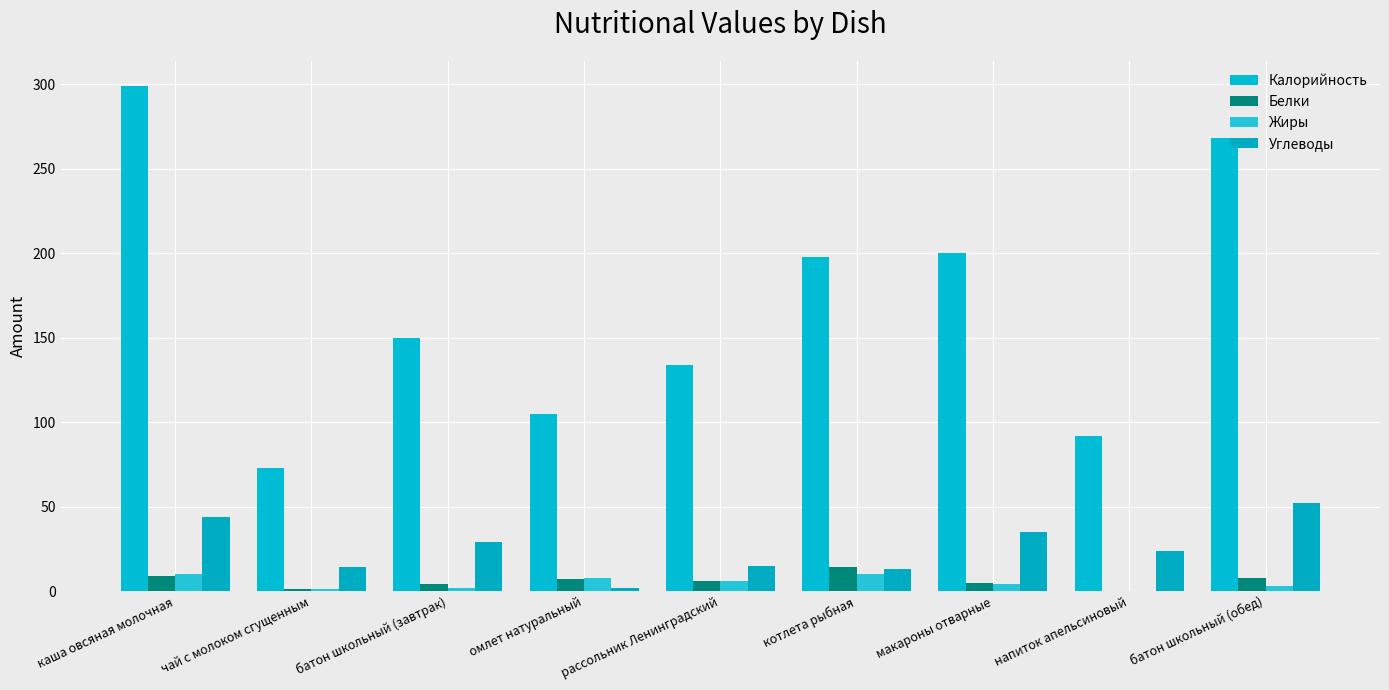

Reading left to right, extract all data points from this chart.

Калорийность: каша овсяная молочная=299	чай с молоком сгущенным=73	батон школьный (завтрак)=150	омлет натуральный=105	рассольник Ленинградский=134	котлета рыбная=198	макароны отварные=200	напиток апельсиновый=92	батон школьный (обед)=268
Белки: каша овсяная молочная=9	чай с молоком сгущенным=1	батон школьный (завтрак)=4	омлет натуральный=7	рассольник Ленинградский=6	котлета рыбная=14	макароны отварные=5	напиток апельсиновый=0	батон школьный (обед)=8
Жиры: каша овсяная молочная=10	чай с молоком сгущенным=1	батон школьный (завтрак)=2	омлет натуральный=8	рассольник Ленинградский=6	котлета рыбная=10	макароны отварные=4	напиток апельсиновый=0	батон школьный (обед)=3
Углеводы: каша овсяная молочная=44	чай с молоком сгущенным=14	батон школьный (завтрак)=29	омлет натуральный=2	рассольник Ленинградский=15	котлета рыбная=13	макароны отварные=35	напиток апельсиновый=24	батон школьный (обед)=52